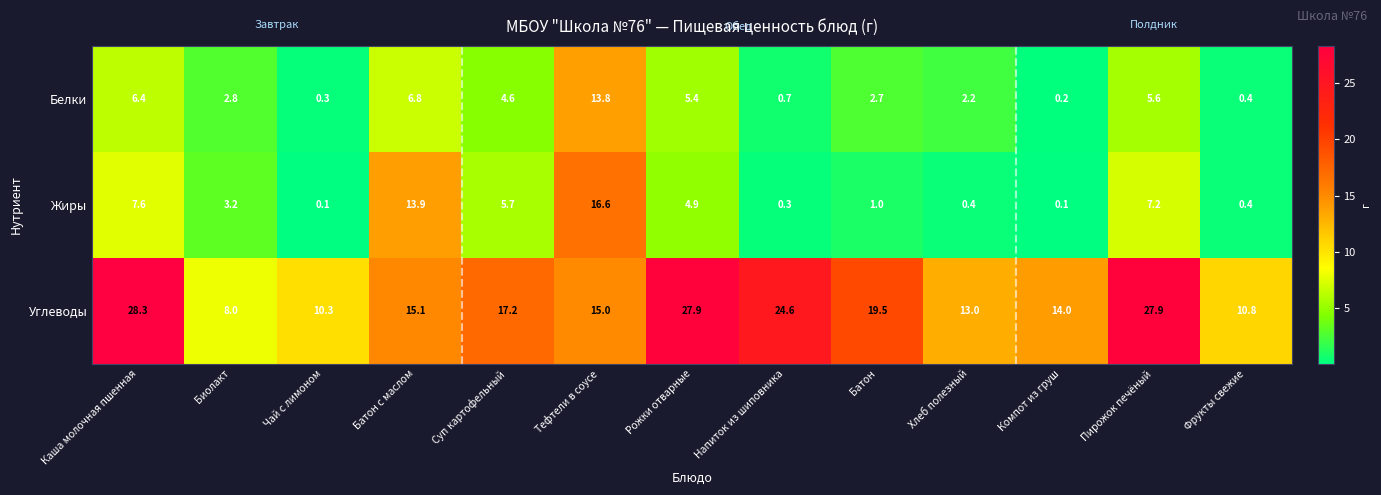

Which series has the widest spread of values?

Углеводы